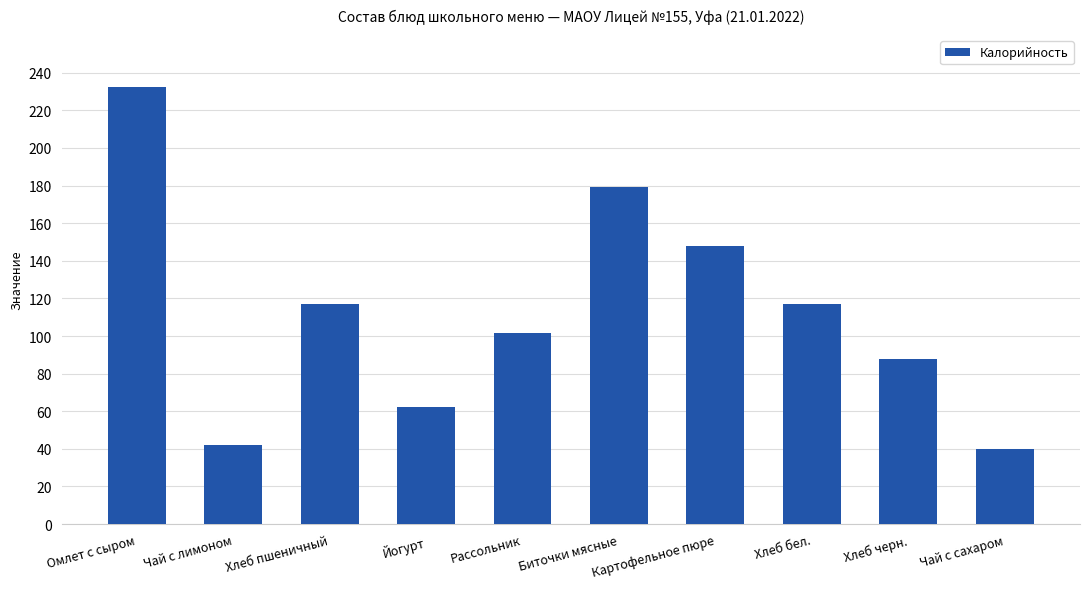

The chart shows a value of 42.3 at Чай с лимоном. True or false?

True